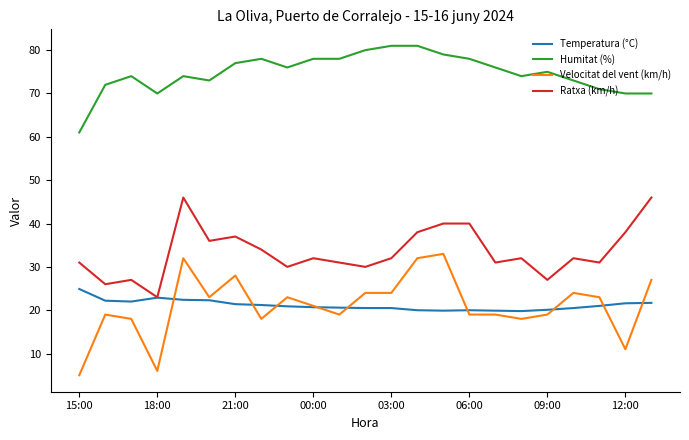

True or false: Humitat (%) and Ratxa (km/h) cross at least once.

False